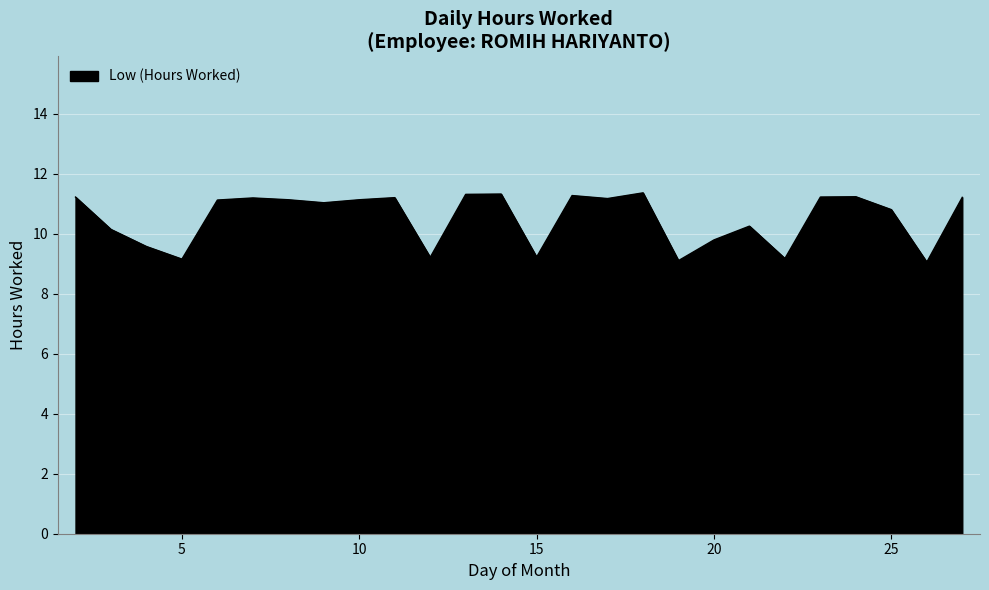

What is the minimum value shown in the chart?

9.1